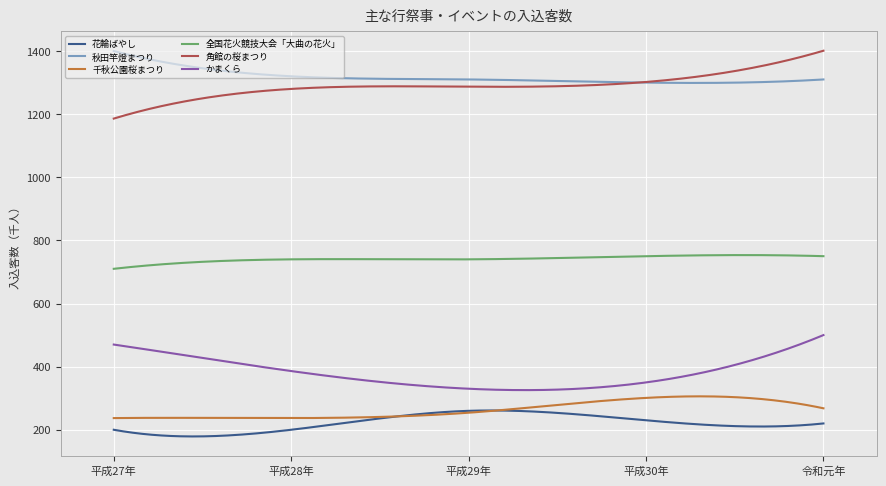

What is the minimum value shown in the chart?

178.8